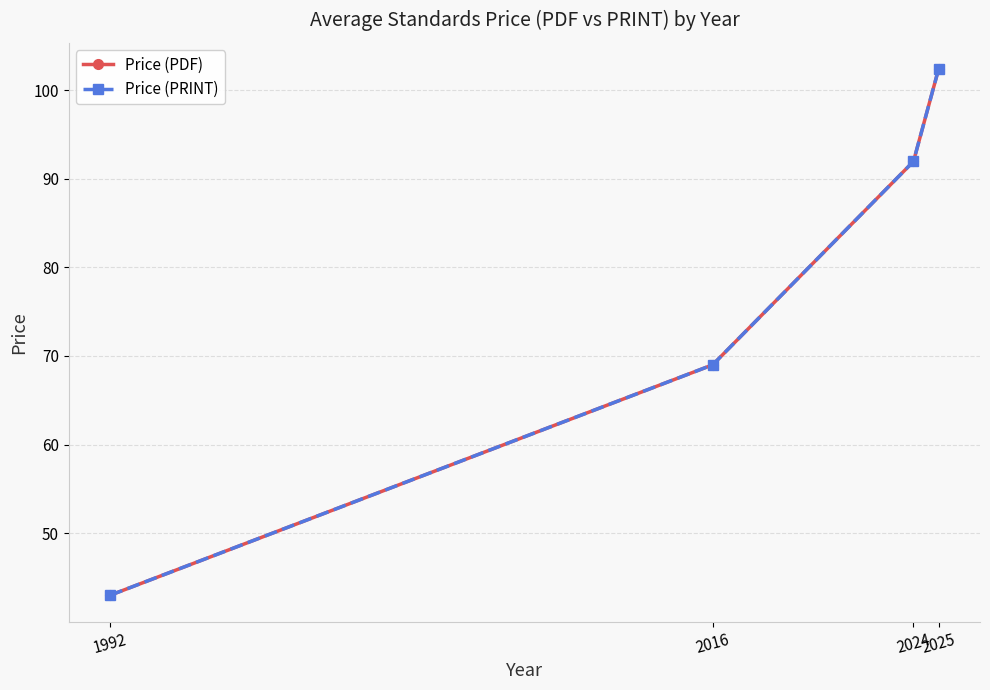

What is the average value of the Price (PRINT) series?

76.6